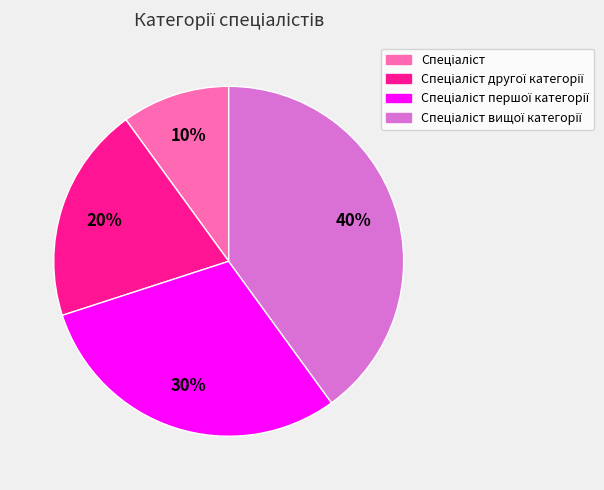

To the nearest percent, what is the difference between the largest and smallest slice percentages?

30%